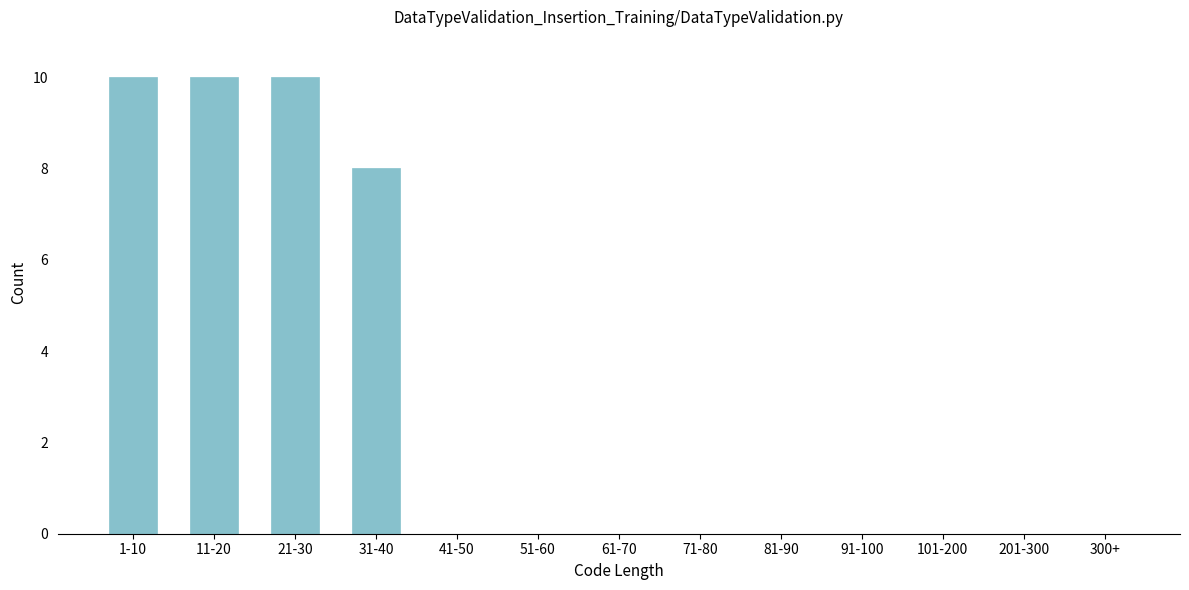

Reading left to right, what are all the values shown in this chart?

1-10=10	11-20=10	21-30=10	31-40=8	41-50=0	51-60=0	61-70=0	71-80=0	81-90=0	91-100=0	101-200=0	201-300=0	300+=0